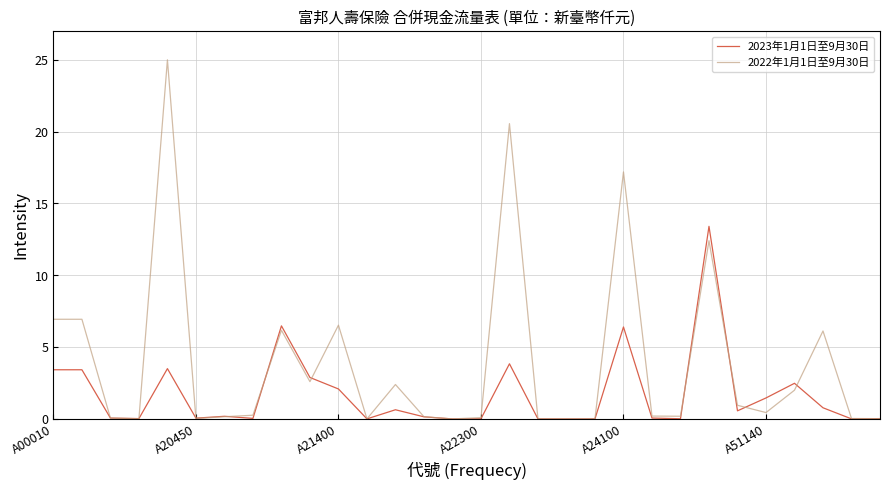

What is the maximum value for 2023年1月1日至9月30日?

13.4